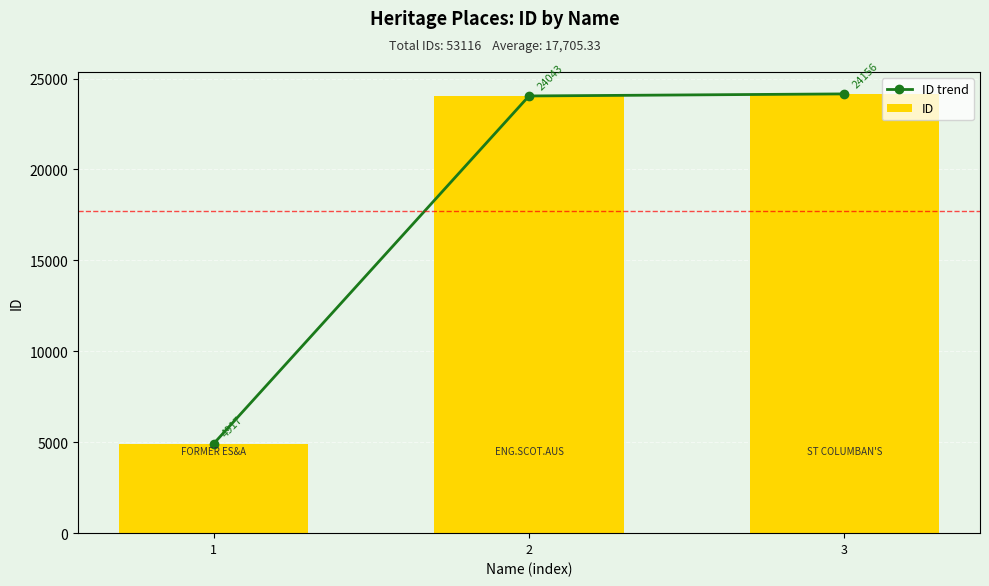

Where does the ID series first go above 24043?

3